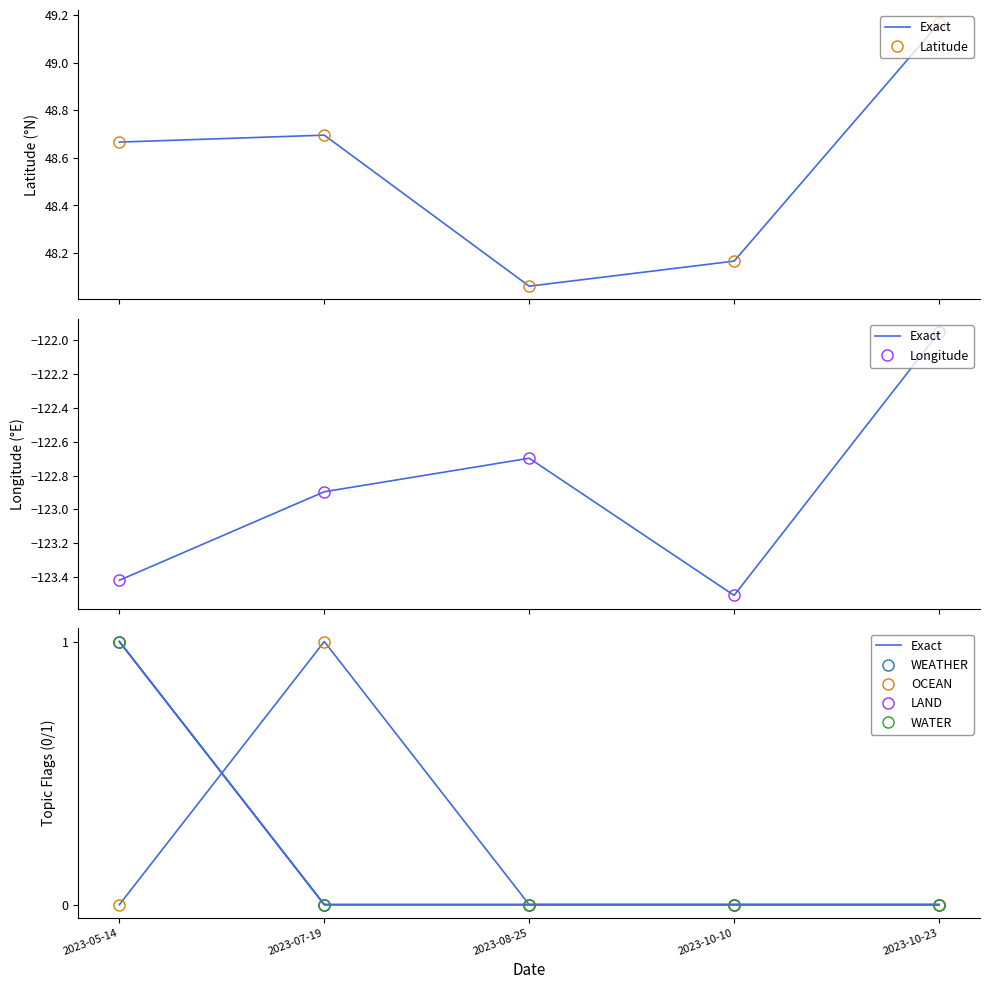

What is the label of the 3rd point from the right?

2023-08-25